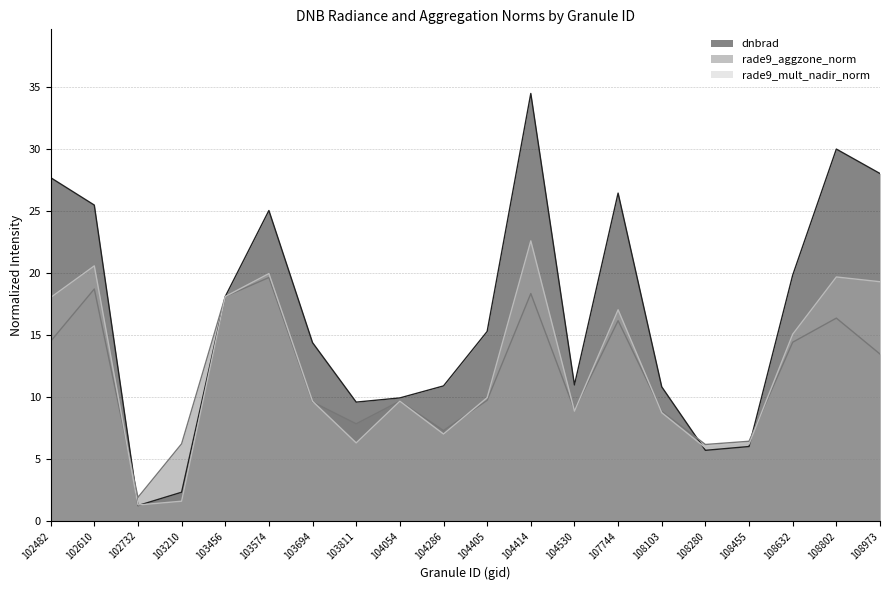

How many values in the rade9_aggzone_norm series exceed 9?

12